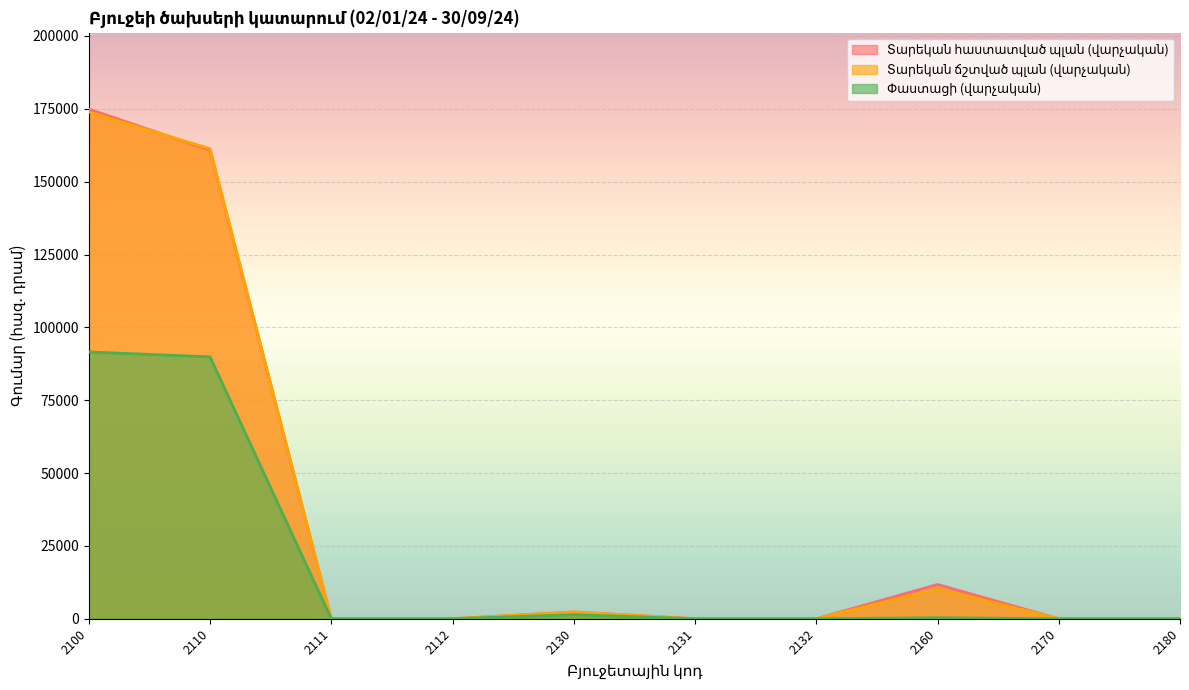

Between 2132 and 2131, which is larger?

2132